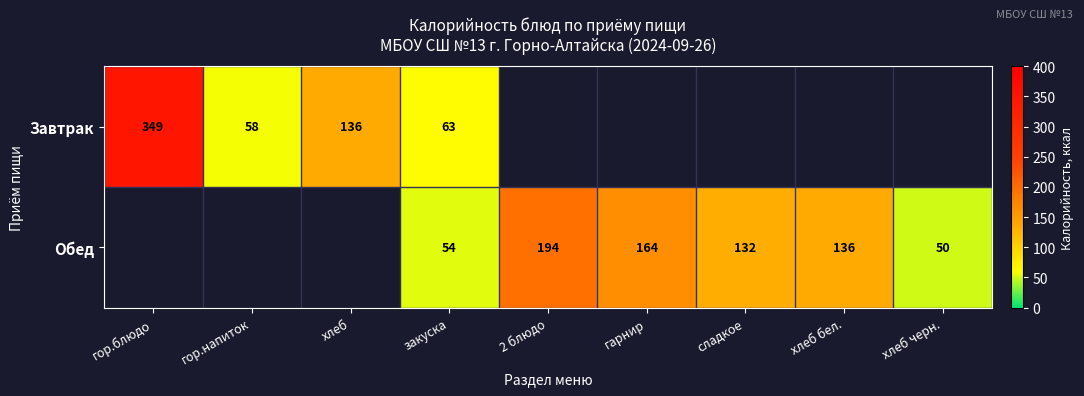

Count the number of categories in the chart.

9